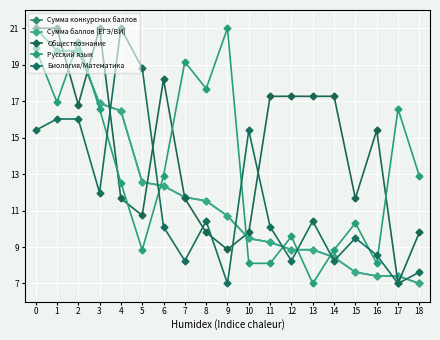

True or false: Сумма баллов (ЕГЭ/ВИ) has more than 0 interior local peaks.

False